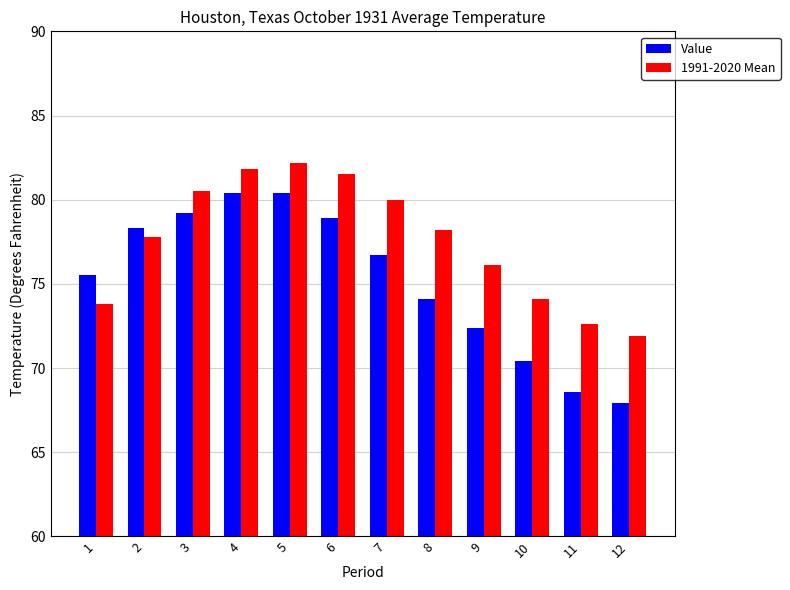

What is the total value across all series at 9?

148.5